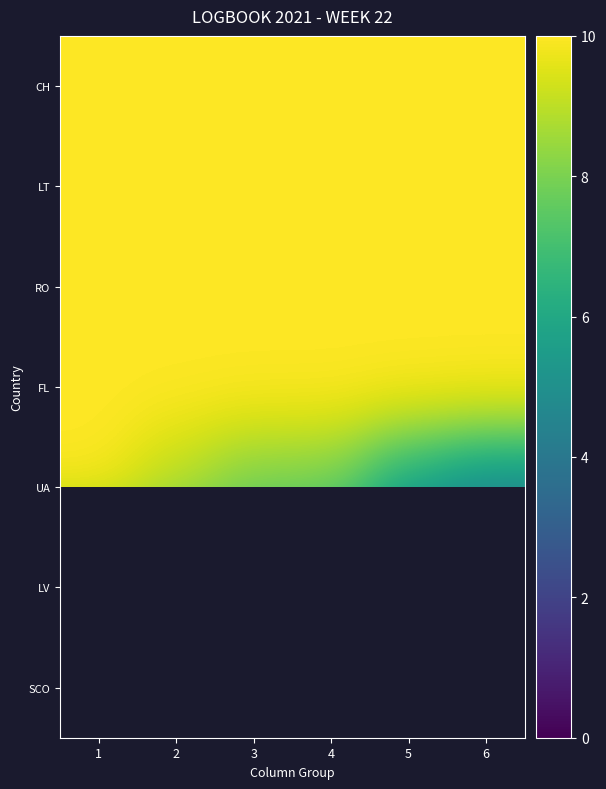

The CH series shows 2.0 at 2. True or false?

False